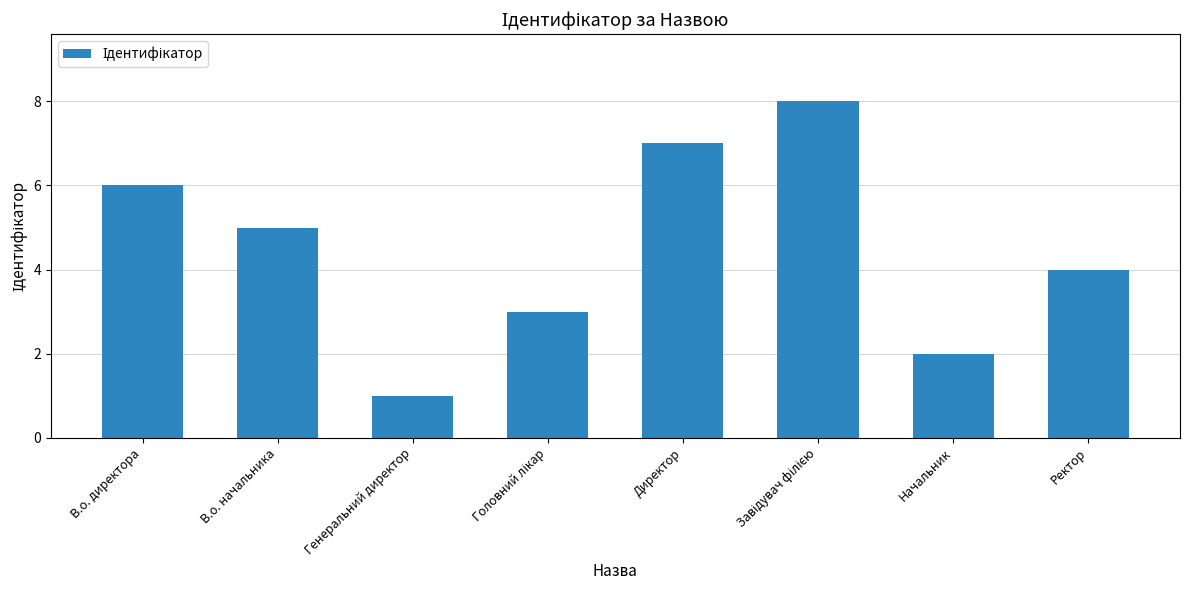

Where is the data nearest to the value 4?

Ректор